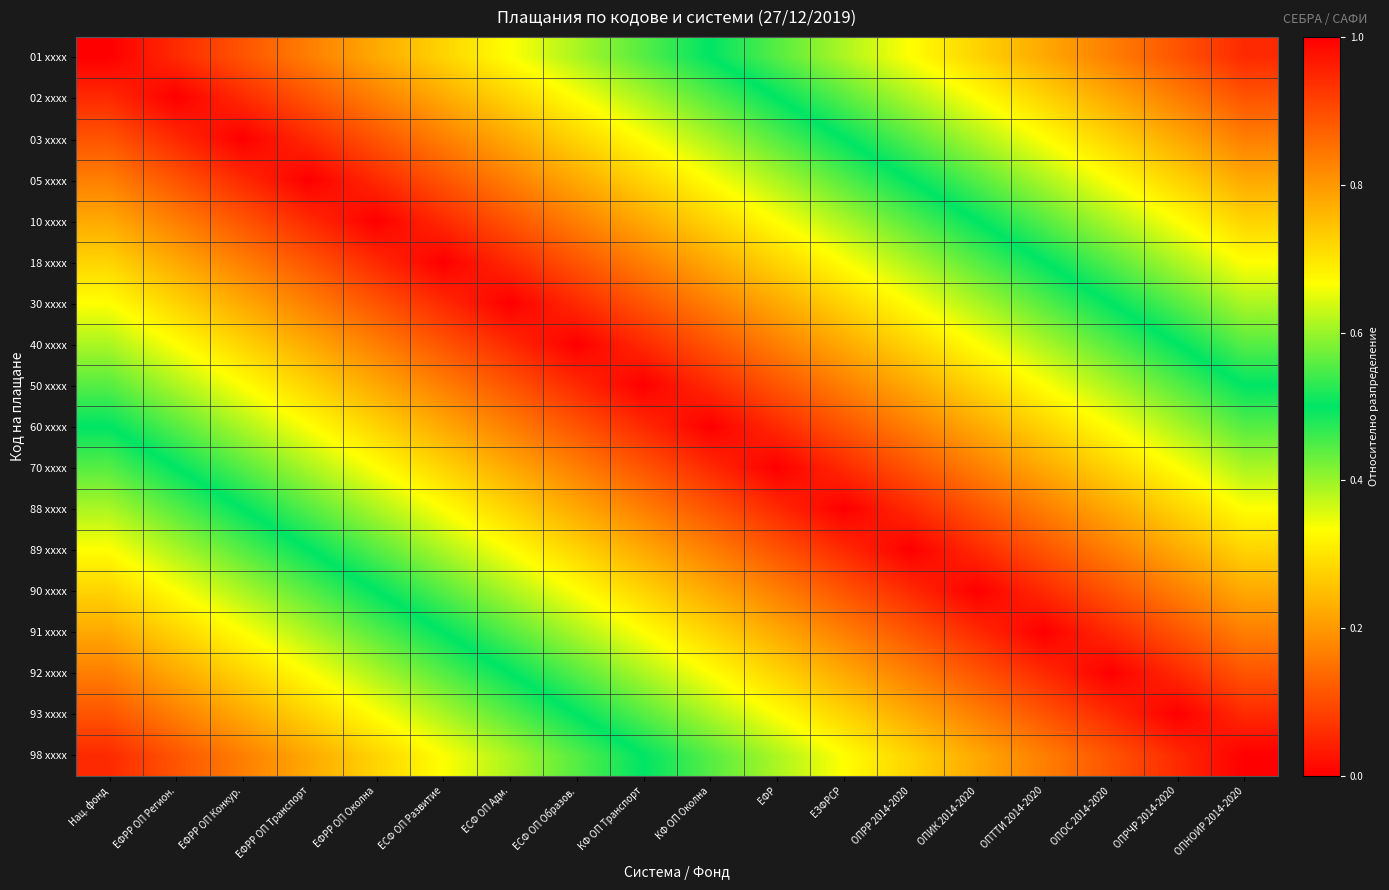

What is the maximum value shown in the chart?

0.9